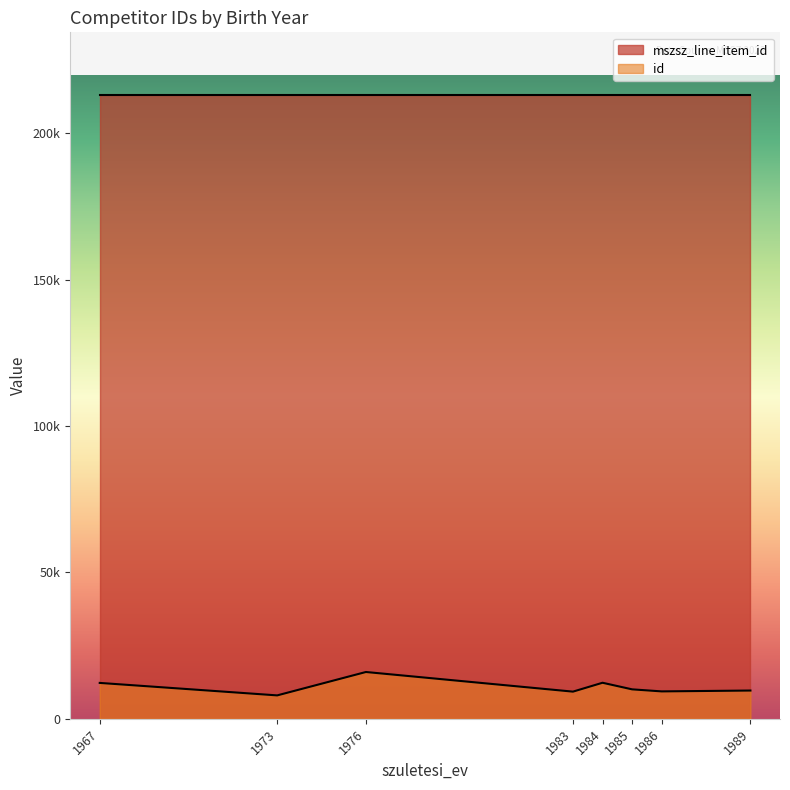

Is it true that the value at 1989 is 9662?

True